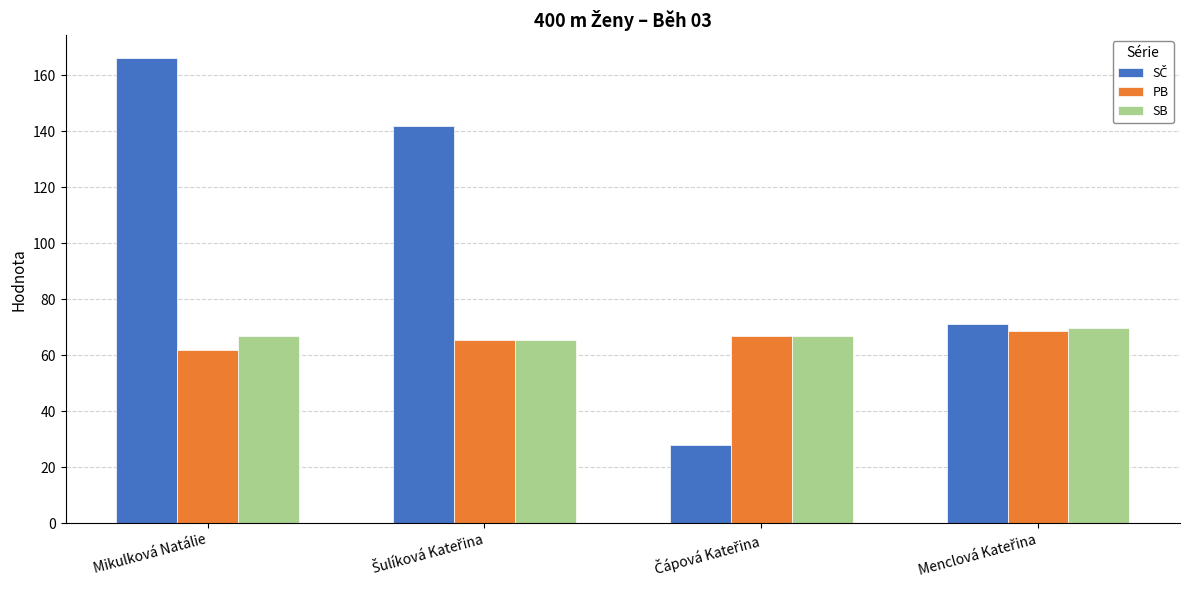

At how many categories does at least one series exceed 102?

2